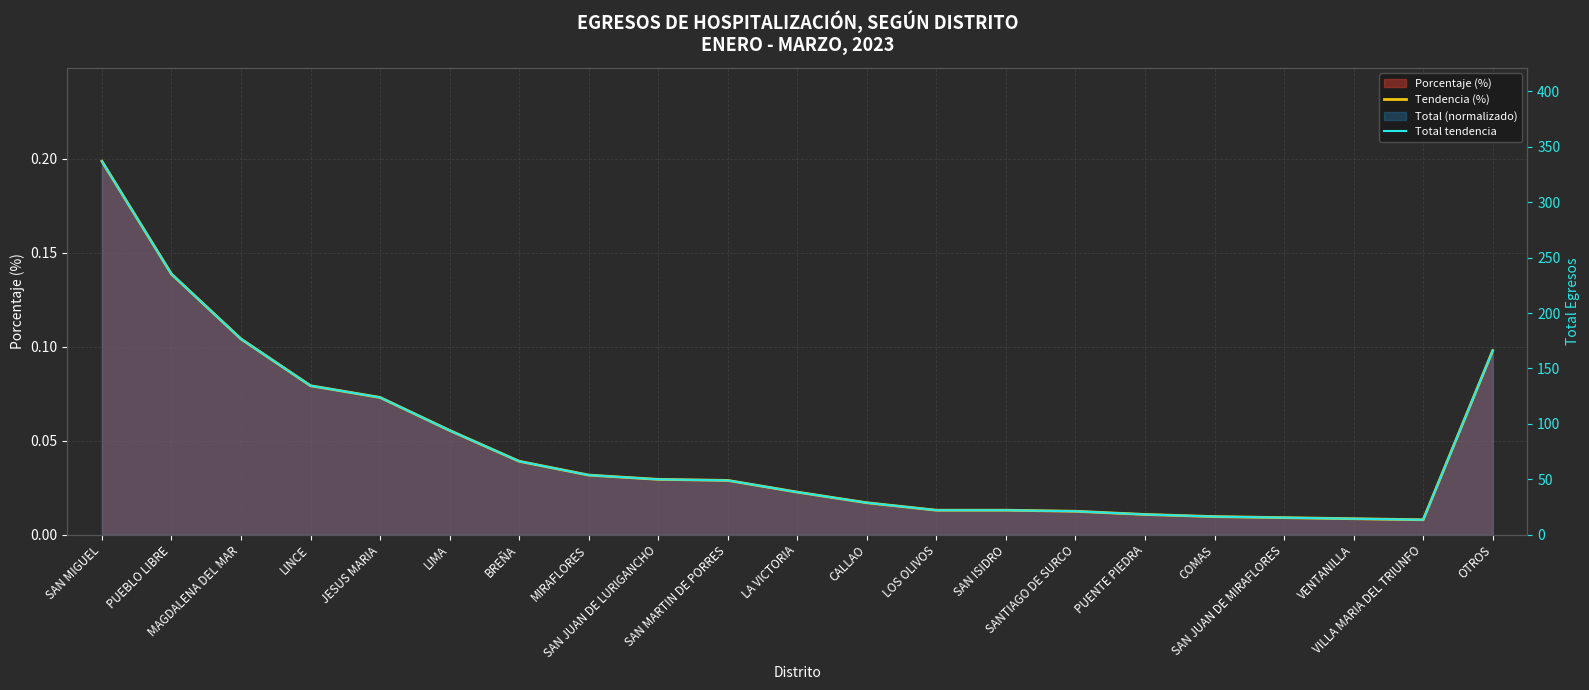

True or false: Tendencia (%) has a value of 0.0 at LOS OLIVOS.

True